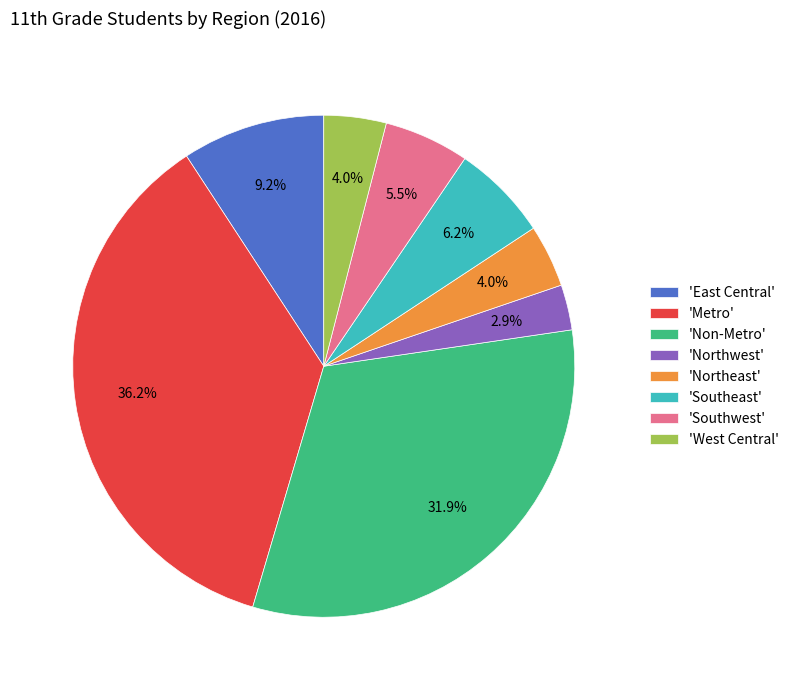

Between 'East Central' and 'Northwest', which is larger?

'East Central'